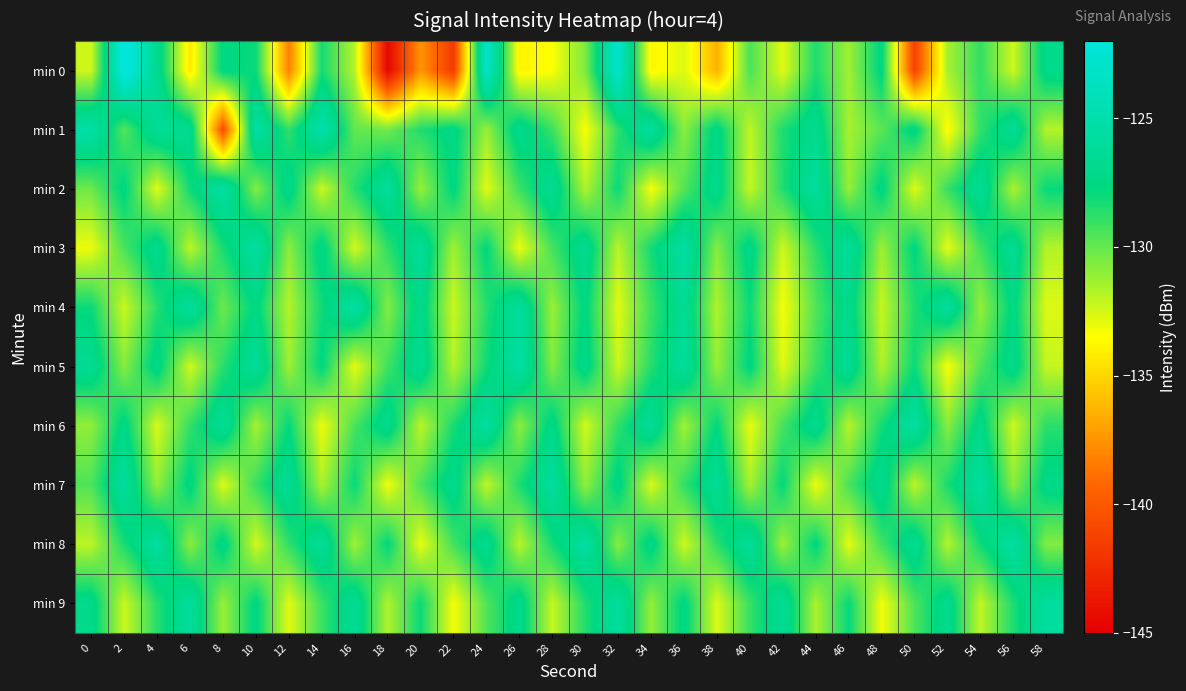

What is the spread (max minus min) of values at 30?

7.9